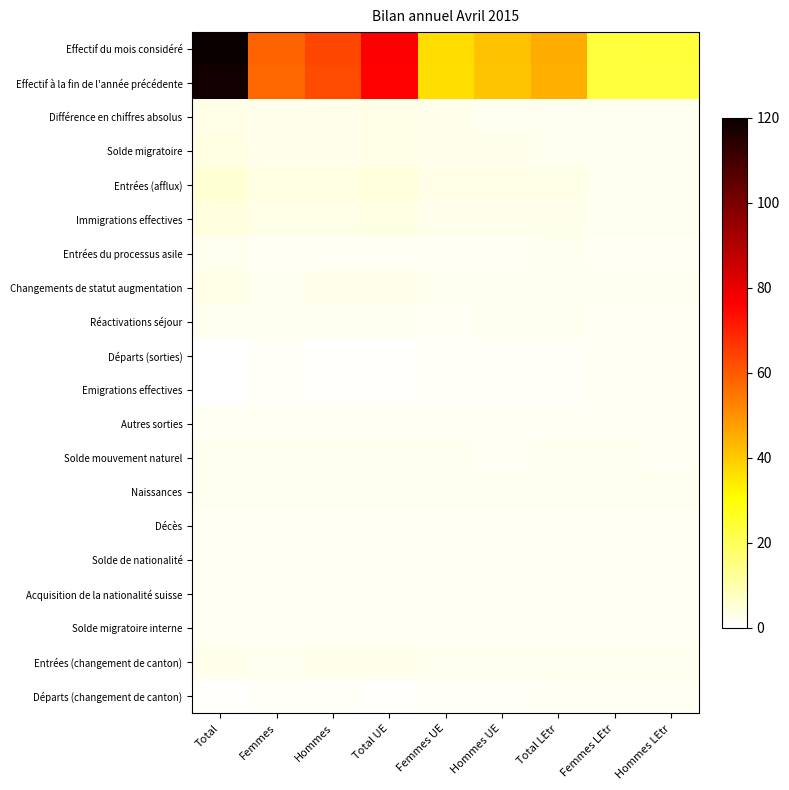

How many data points does each series have?

9